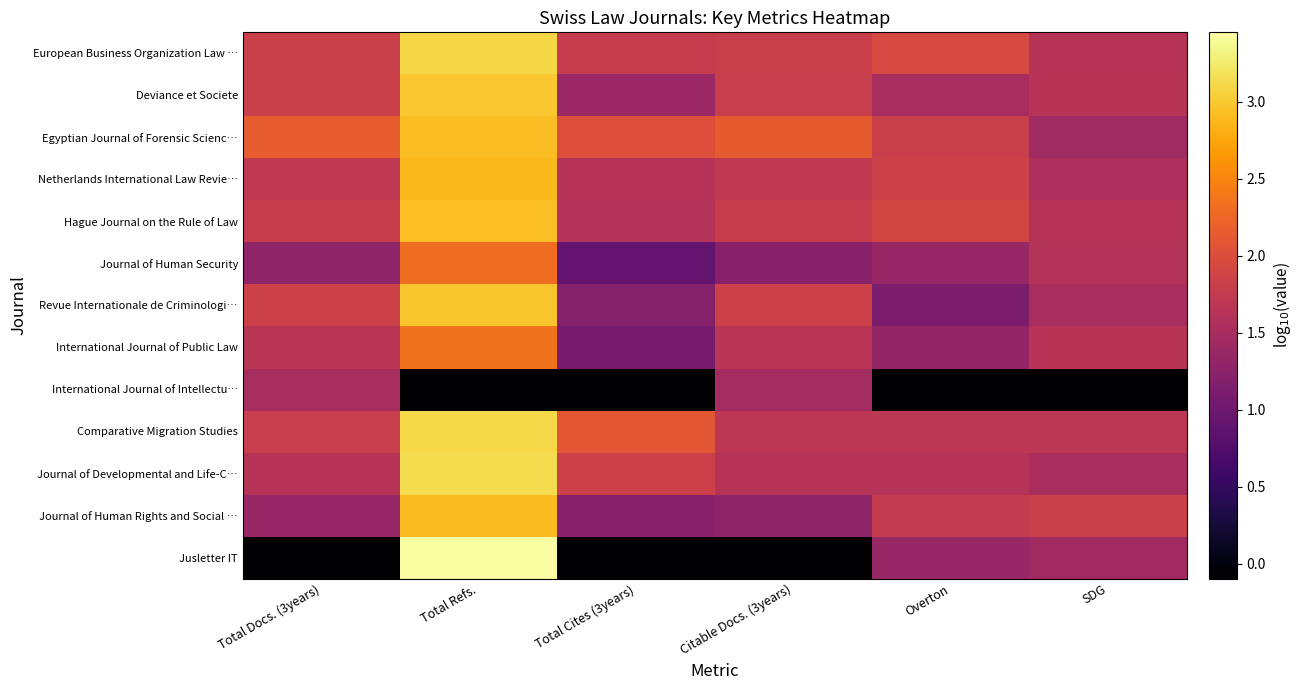

Rank the series by their maximum value, from lowest to highest.

International Journal of Intellectu…, Journal of Human Security, International Journal of Public Law, Netherlands International Law Revie…, Journal of Human Rights and Social …, Egyptian Journal of Forensic Scienc…, Hague Journal on the Rule of Law, Revue Internationale de Criminologi…, Deviance et Societe, European Business Organization Law …, Comparative Migration Studies, Journal of Developmental and Life-C…, Jusletter IT